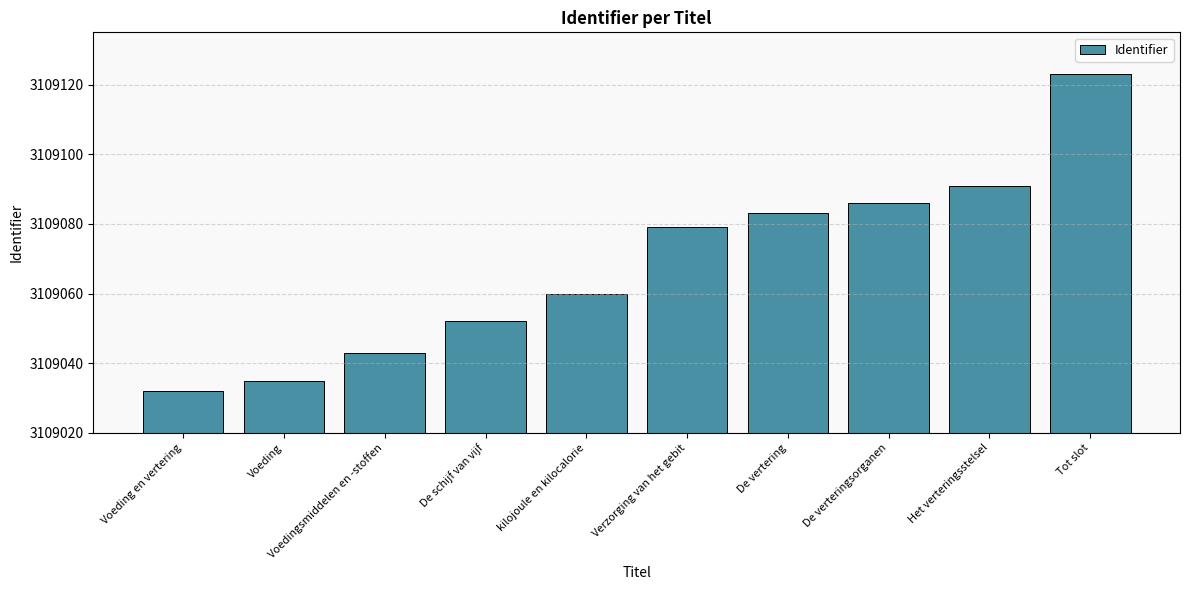

Which has a higher value, Verzorging van het gebit or Het verteringsstelsel?

Het verteringsstelsel